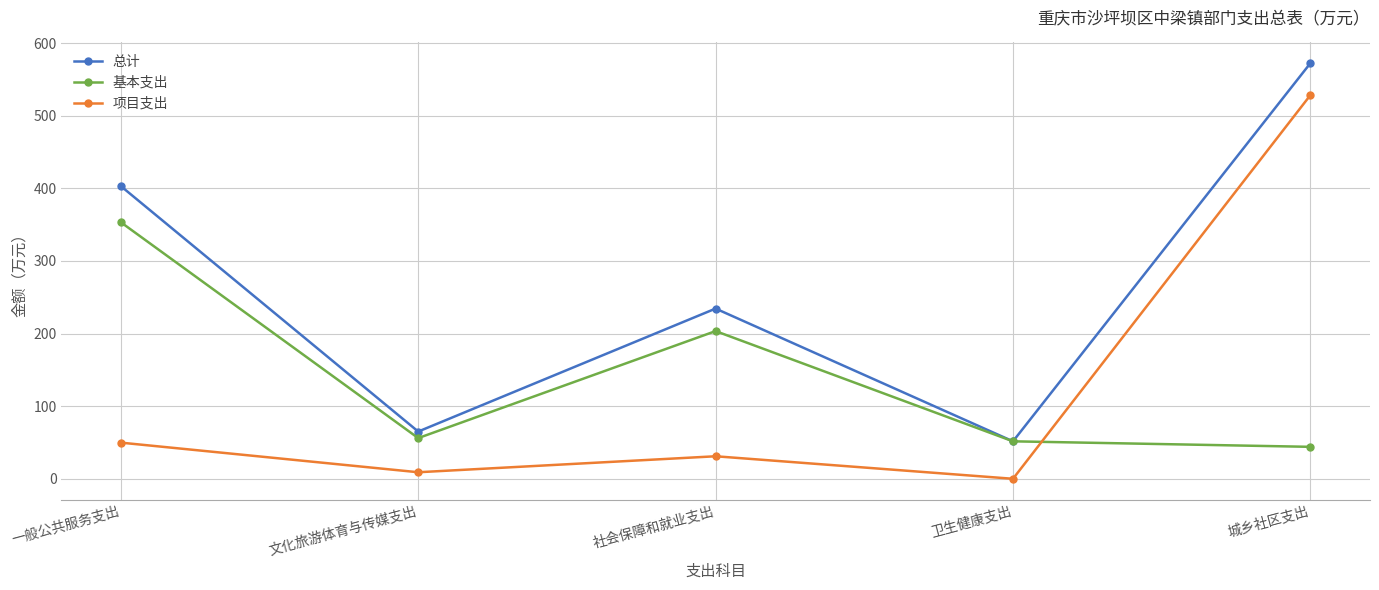

Where does the 总计 series first go above 234?

一般公共服务支出